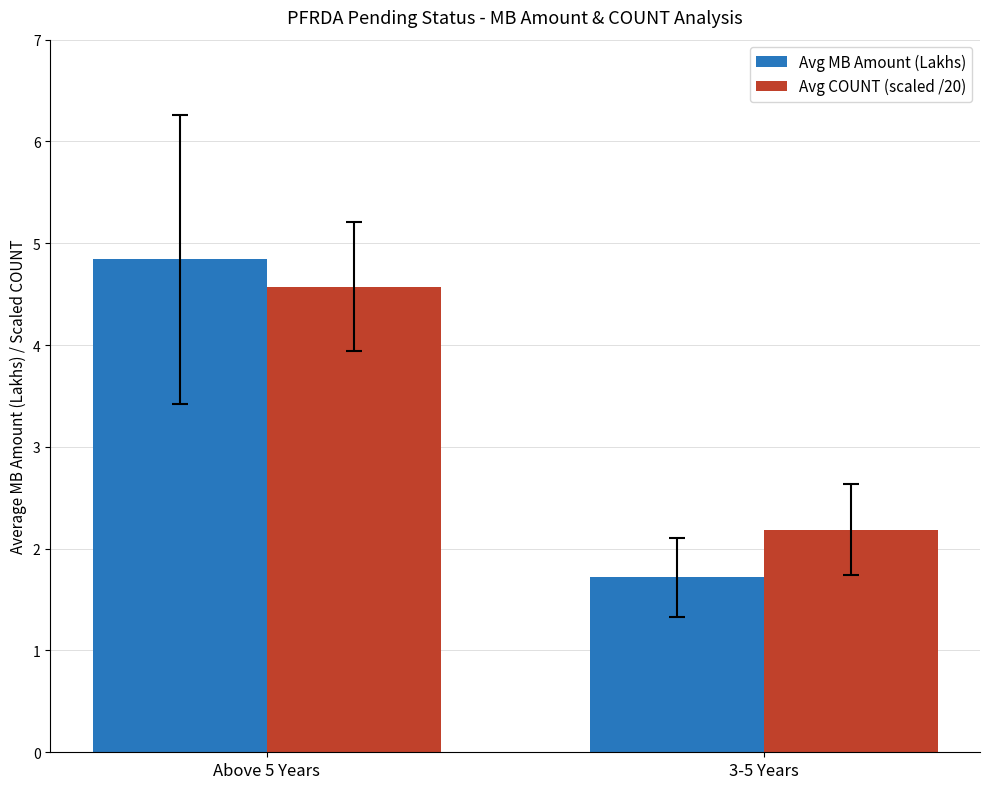

Are the bars grouped side by side (vs. stacked)?

Yes